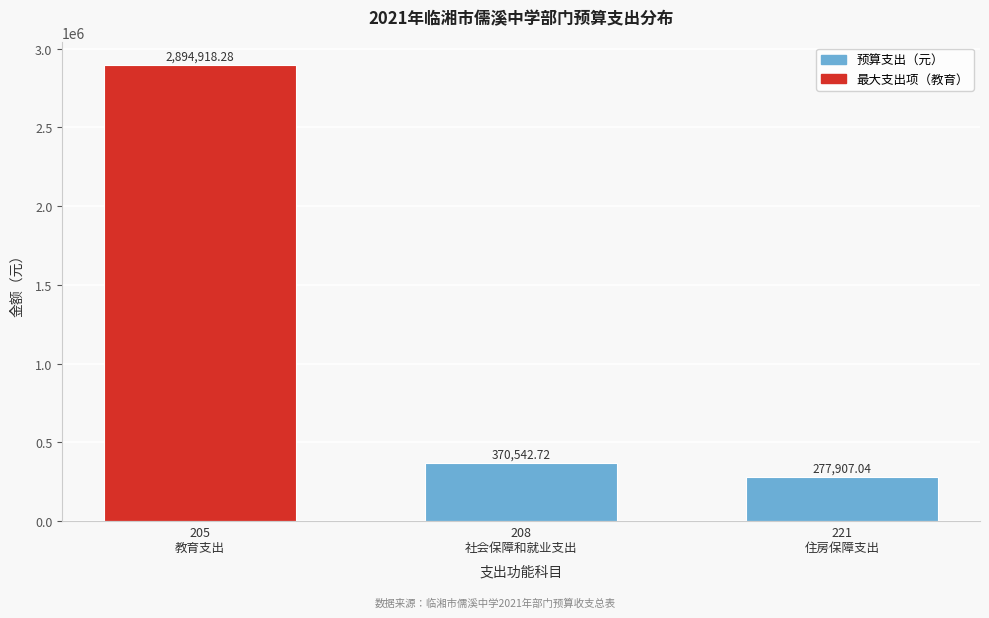

What is the difference between the second highest and minimum values?

92635.7